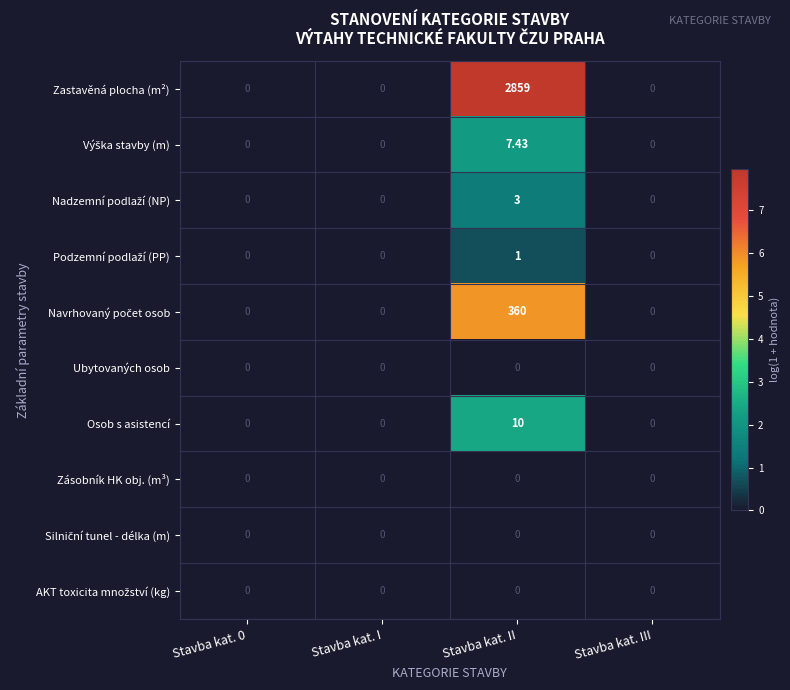

Which series has the largest total across all categories?

Zastavěná plocha (m²)